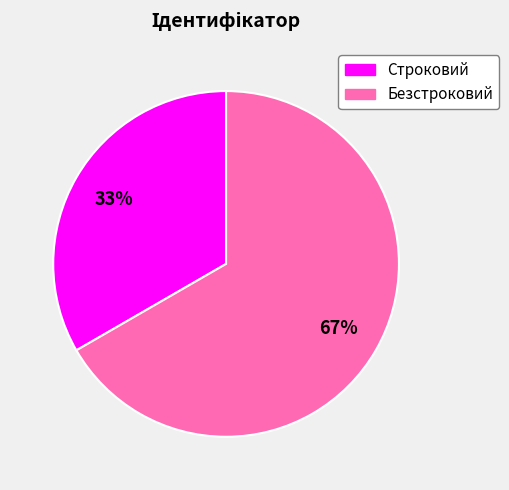

What percentage is the Строковий slice, to the nearest percent?

33%